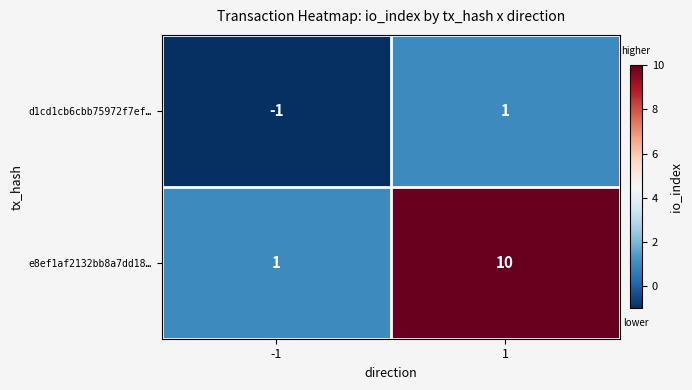

What is the total value across all series at 1?

11